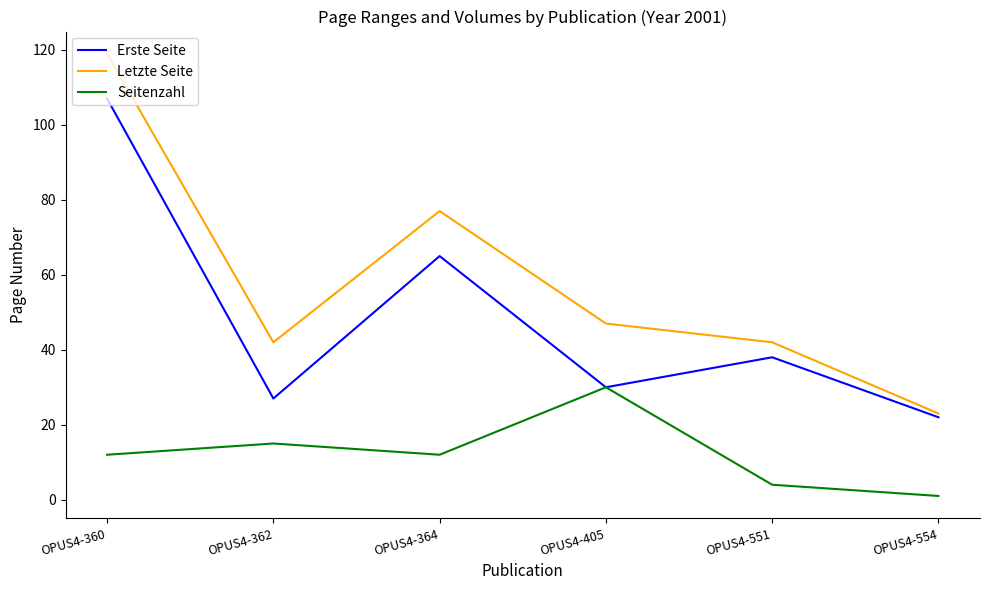

What is the difference between the maximum and minimum values in the Seitenzahl series?

29